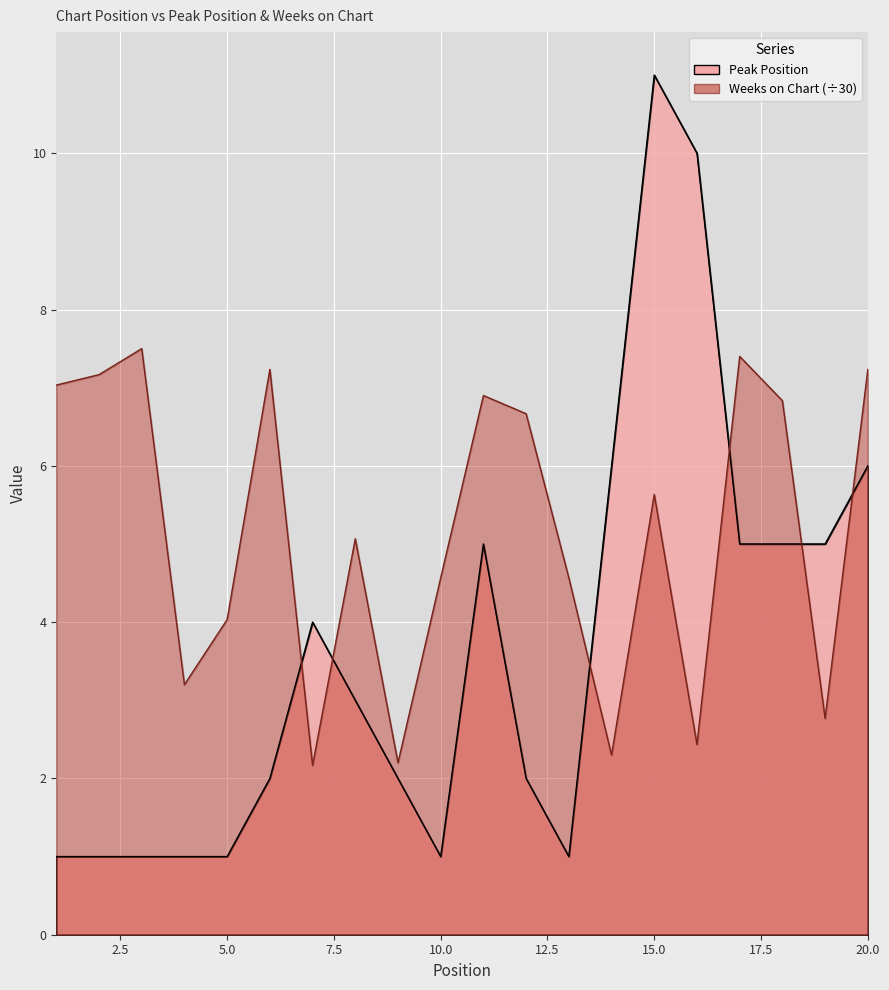

What is the difference between the Peak Position values at 15 and 2?

10.0